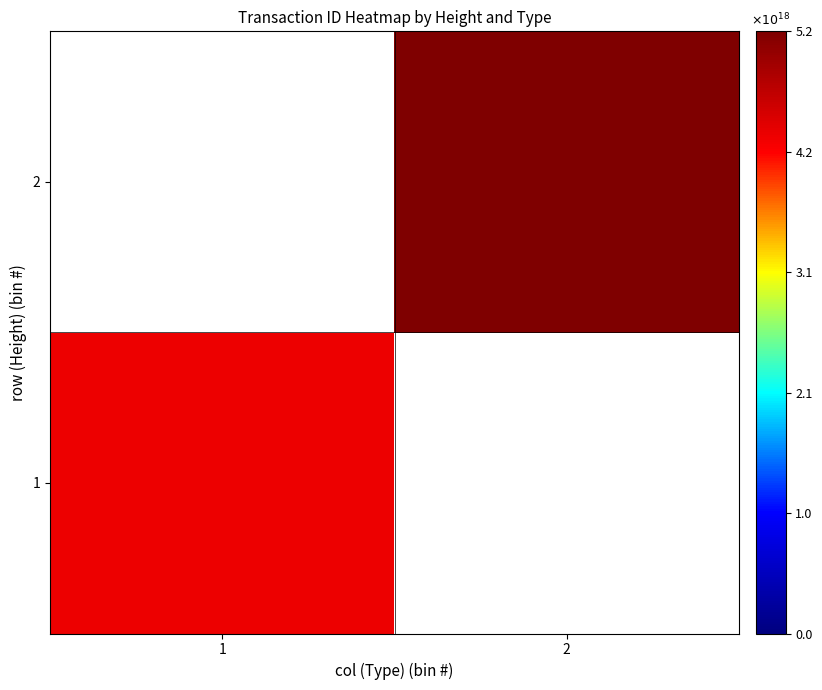

The 2 series shows 5219247269871579136.0 at 2. True or false?

True